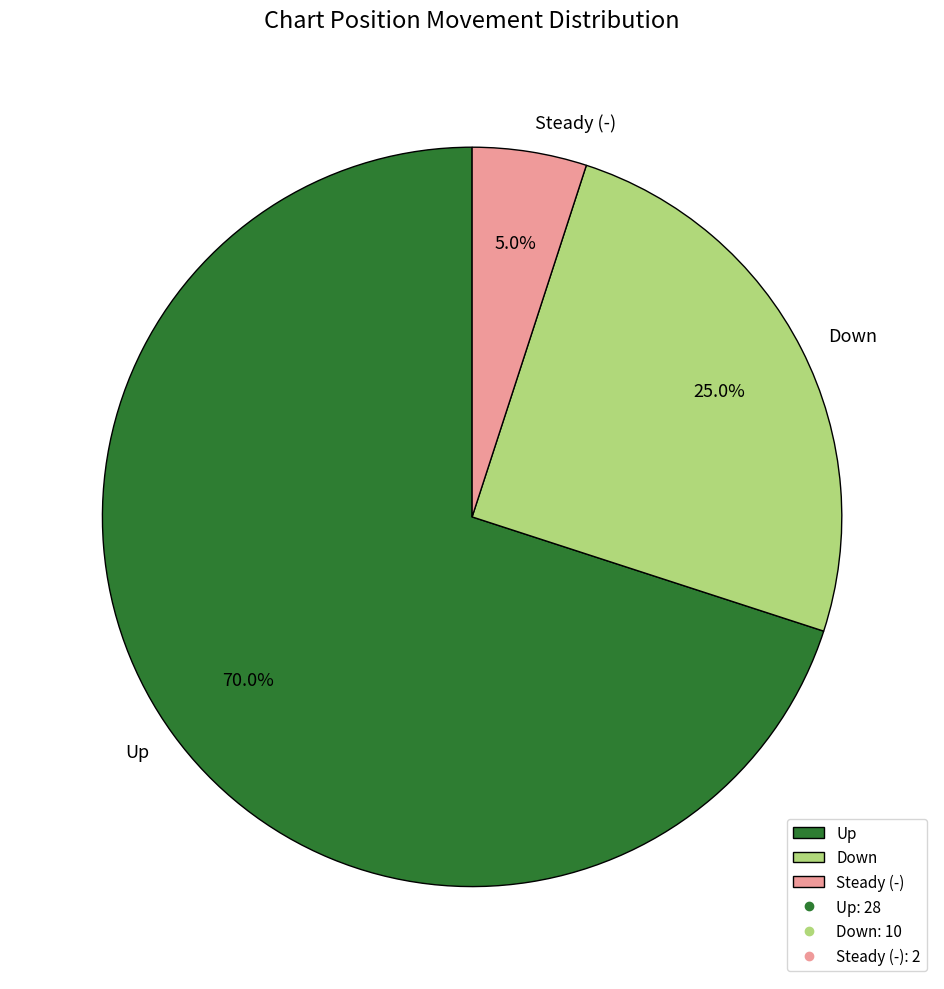

Count the number of slices in the pie.

3